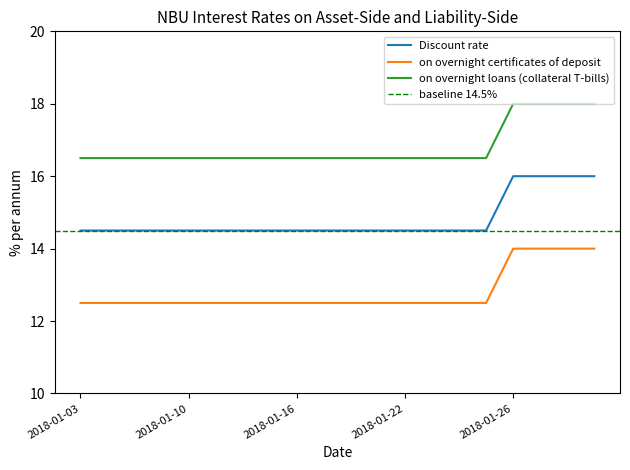

What is the difference between the on overnight certificates of deposit values at 2018-01-16 and 2018-01-29?

1.5